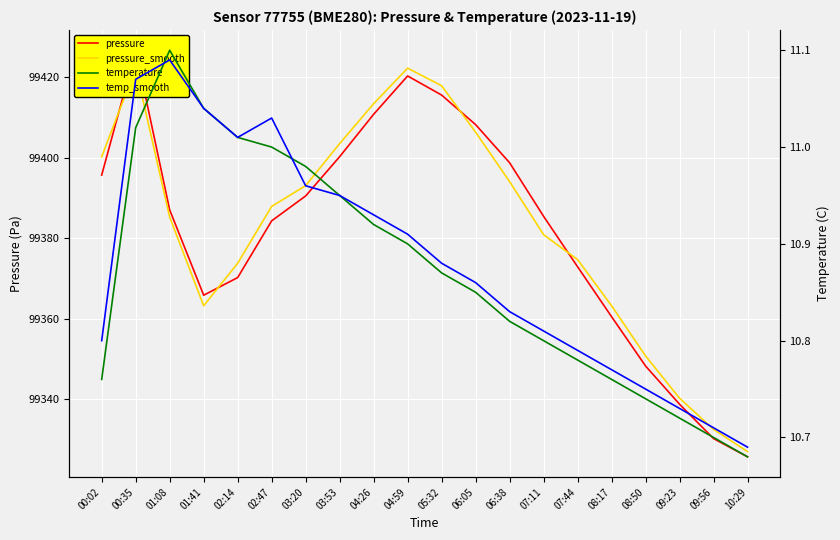

What are all the series names shown in the legend?

pressure, pressure_smooth, temperature, temp_smooth